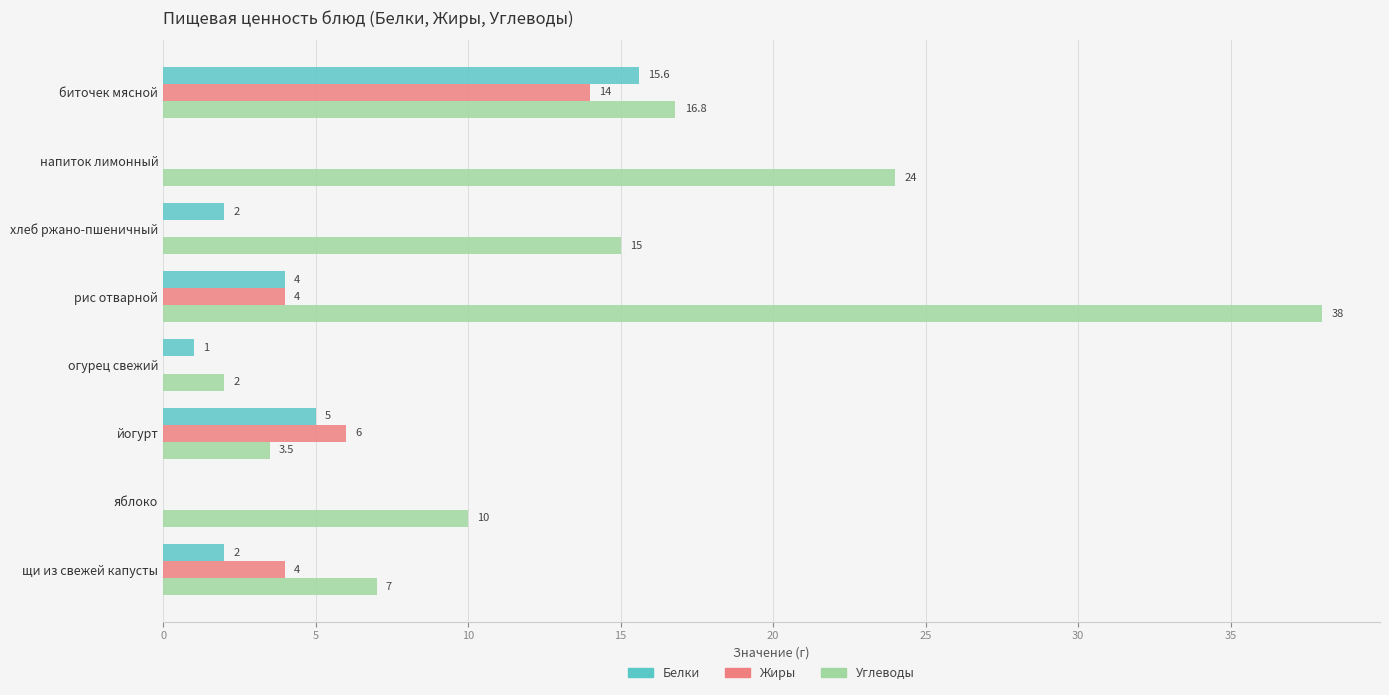

How many data points does each series have?

8